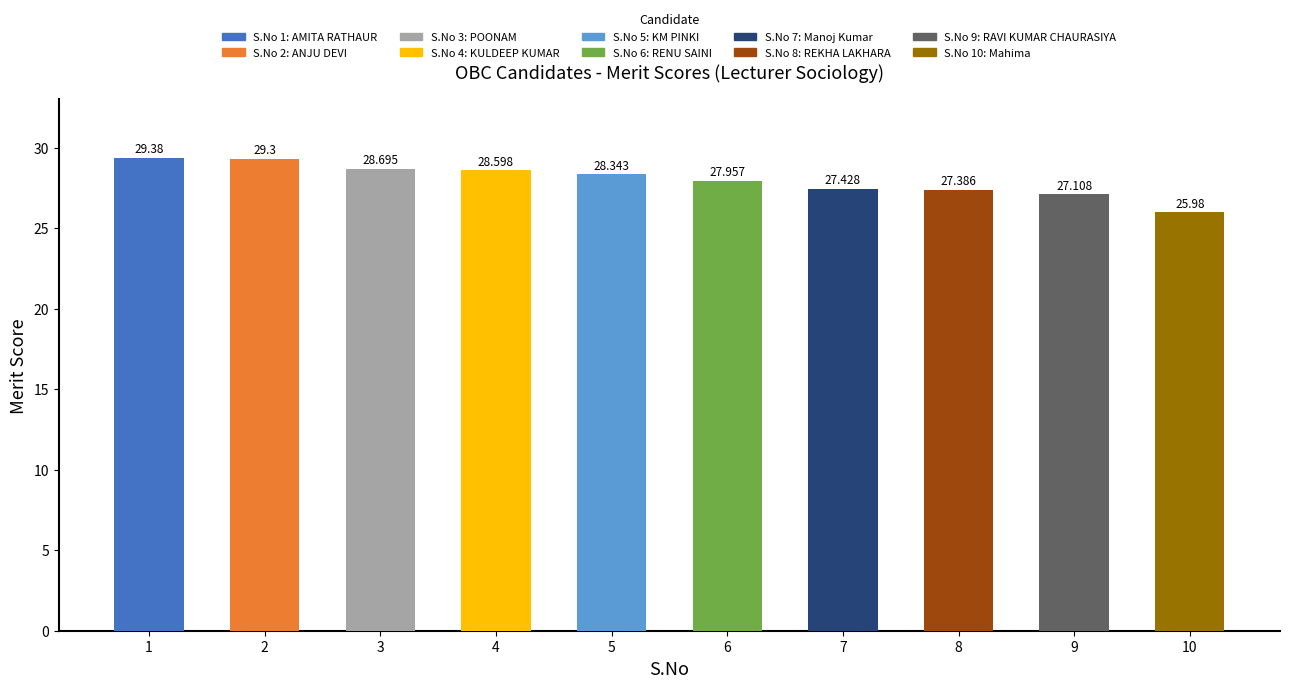

What is the average value?

28.0